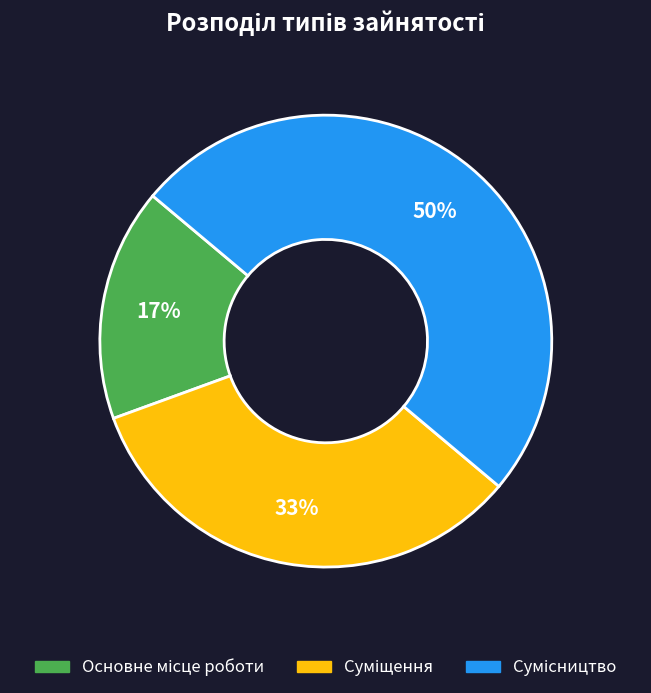

To the nearest percent, what is the difference between the largest and smallest slice percentages?

33%